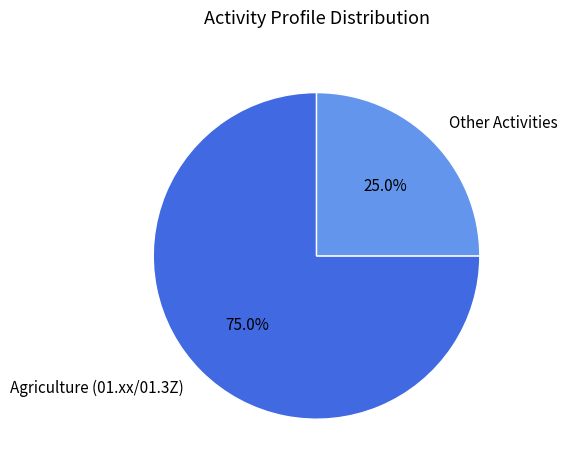

Is Agriculture (01.xx/01.3Z) the majority of the pie?

Yes